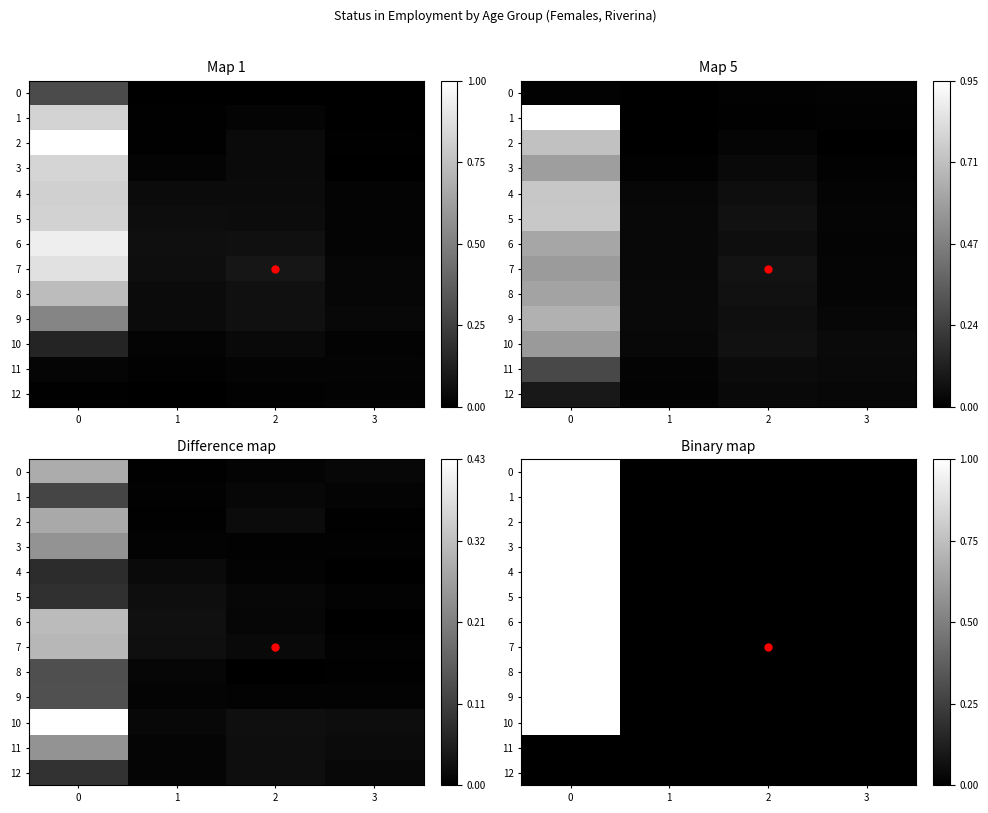

The value of 3 at 1 is 0. True or false?

True